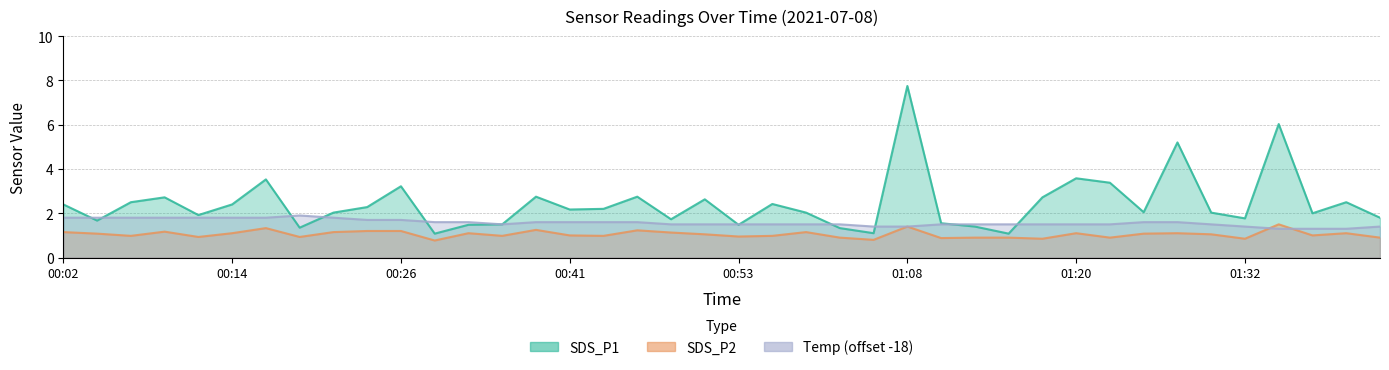

What is the label of the 25th point from the left?

01:05